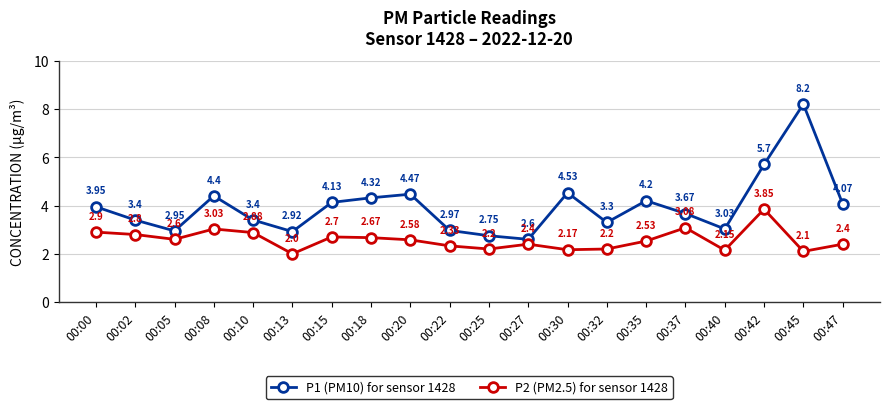

True or false: P2 (PM2.5) for sensor 1428 has more than 1 points higher than both neighbors.

True